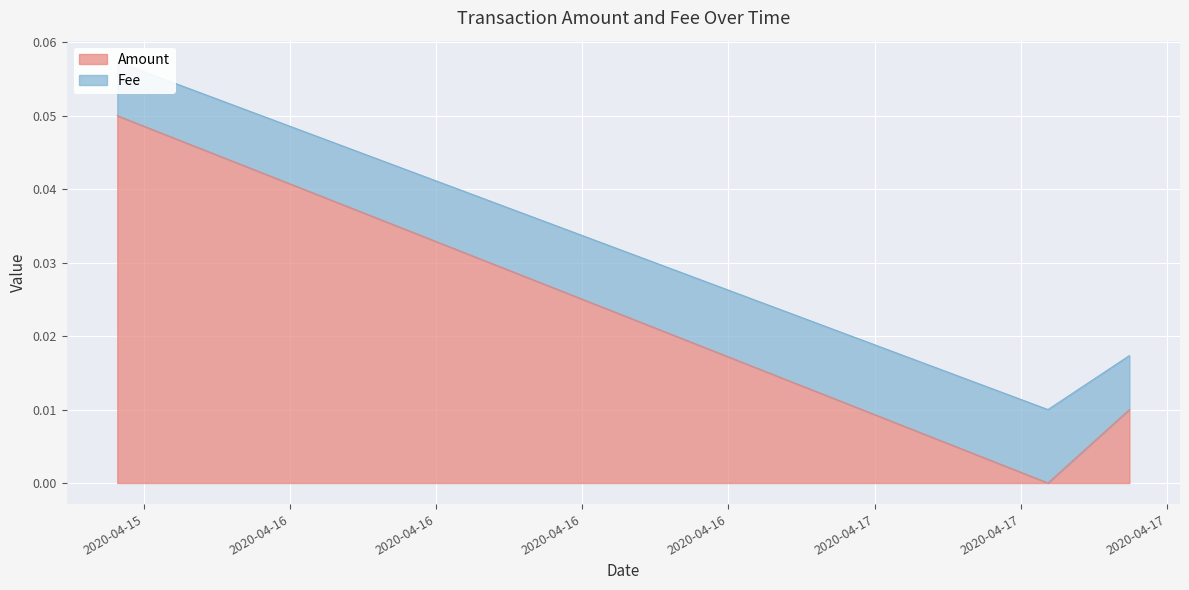

Does the chart display data point markers on the line(s)?

No